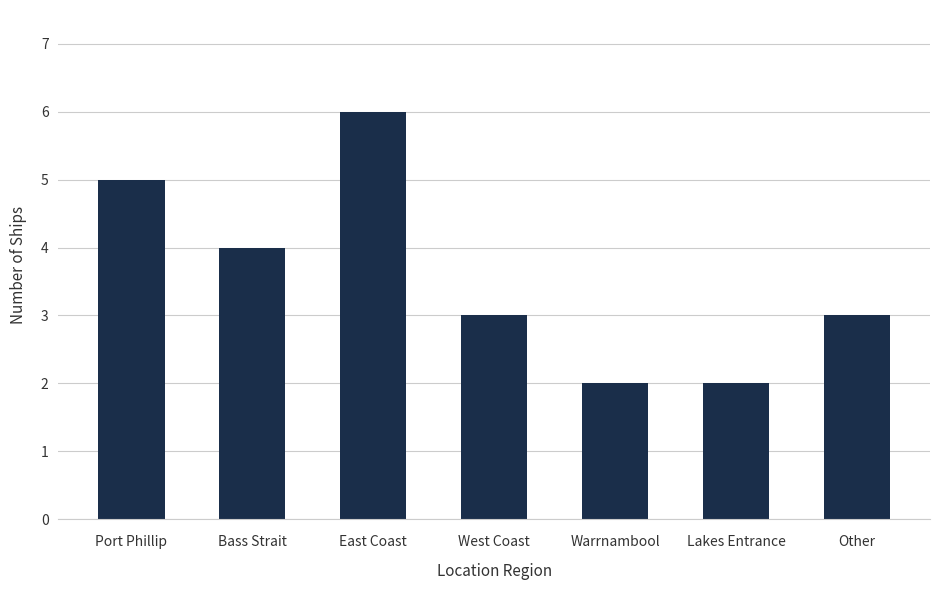

Where does the data first go above 3?

Port Phillip